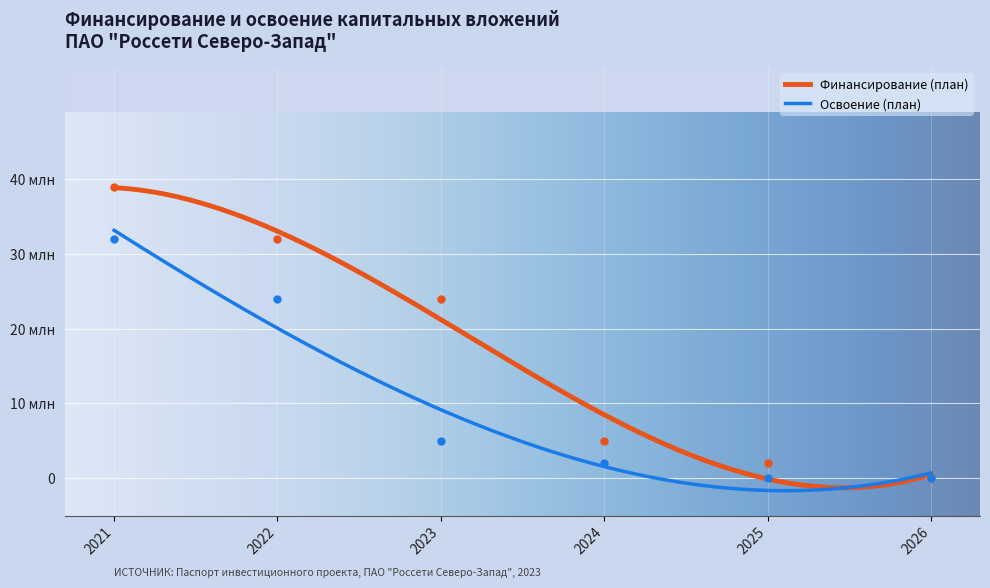

Is it true that Освоение (план) equals 0 at 2026?

True